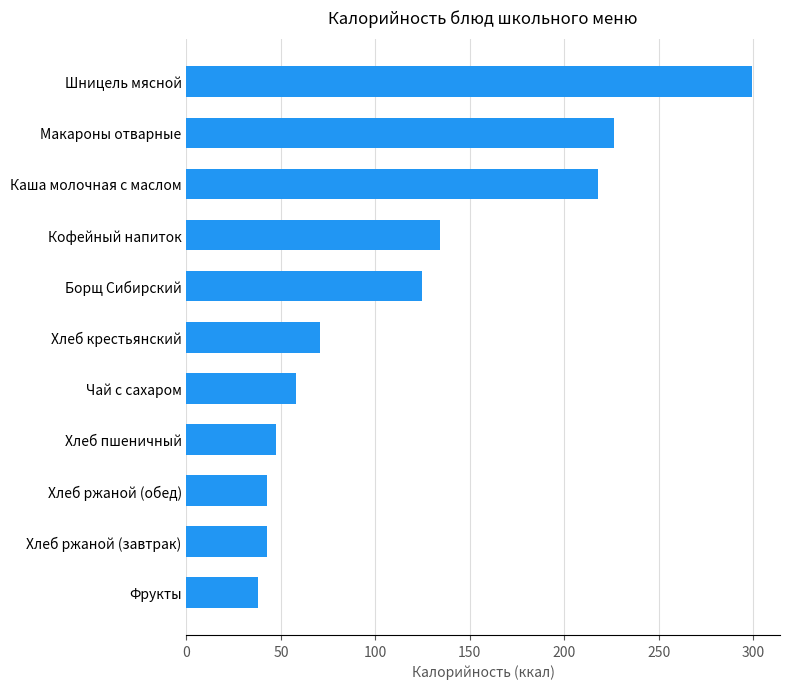

How many data points does each series have?

11